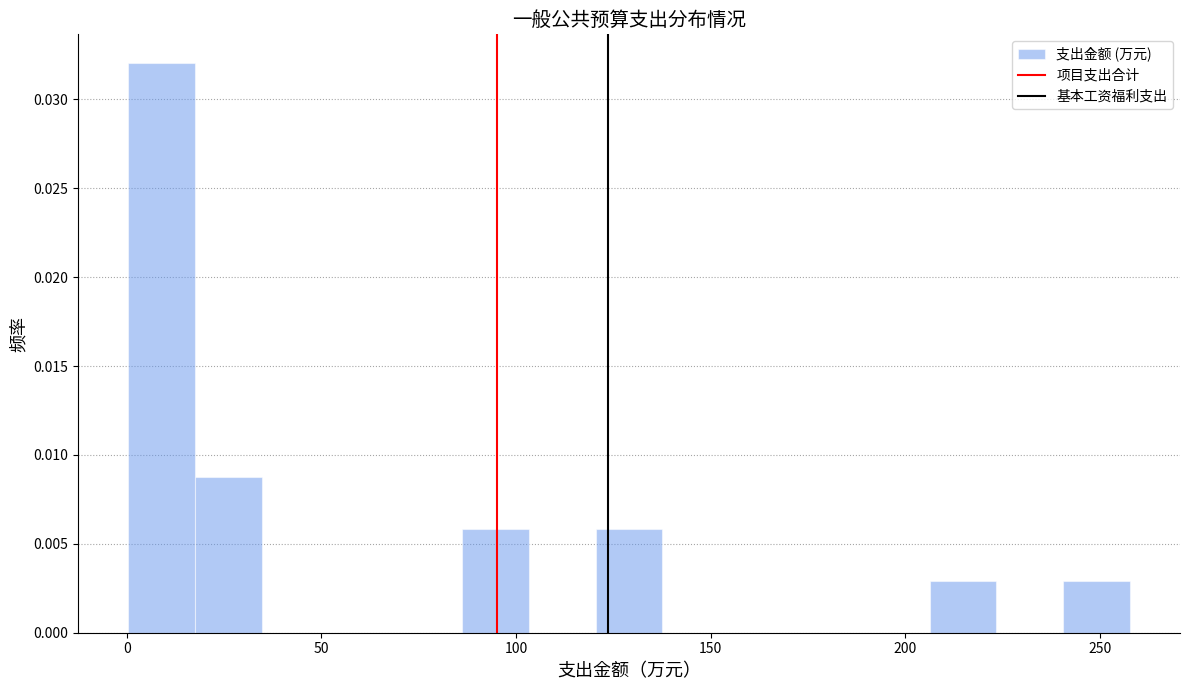

Read against the x-axis, roughly where is the centre of the tallest bar?

10